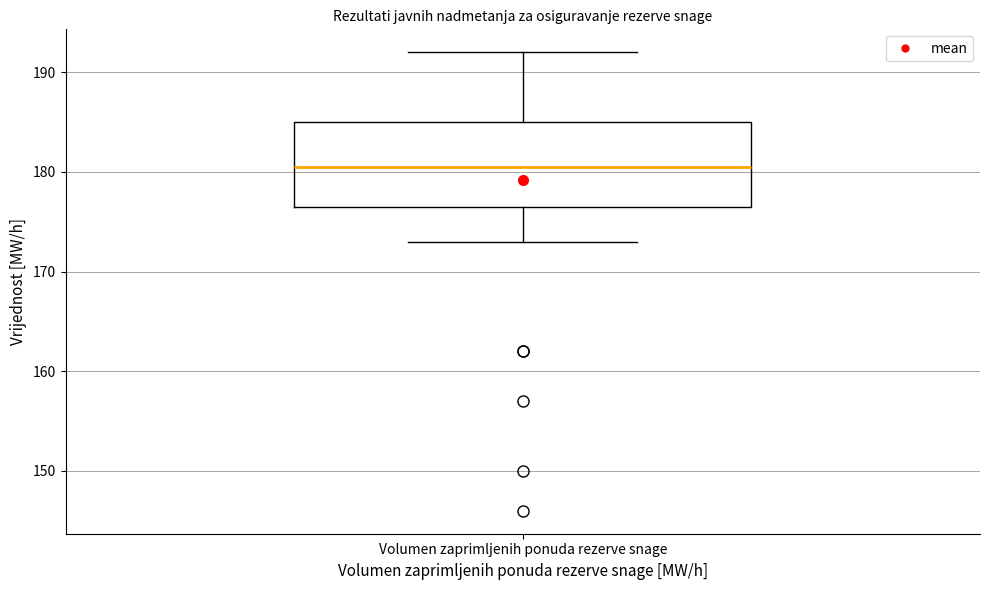

Read this box plot against the y-axis: the position of the median line, the range covered by the box, and the ends of both whiskers. The values are not printed on the chart, so give them approximately, as read against the axis.

median 181, box 177 to 185, whiskers 173 to 192